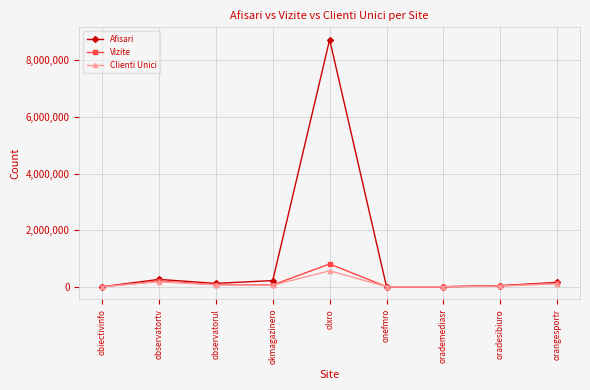

What is the maximum value shown in the chart?

8737795